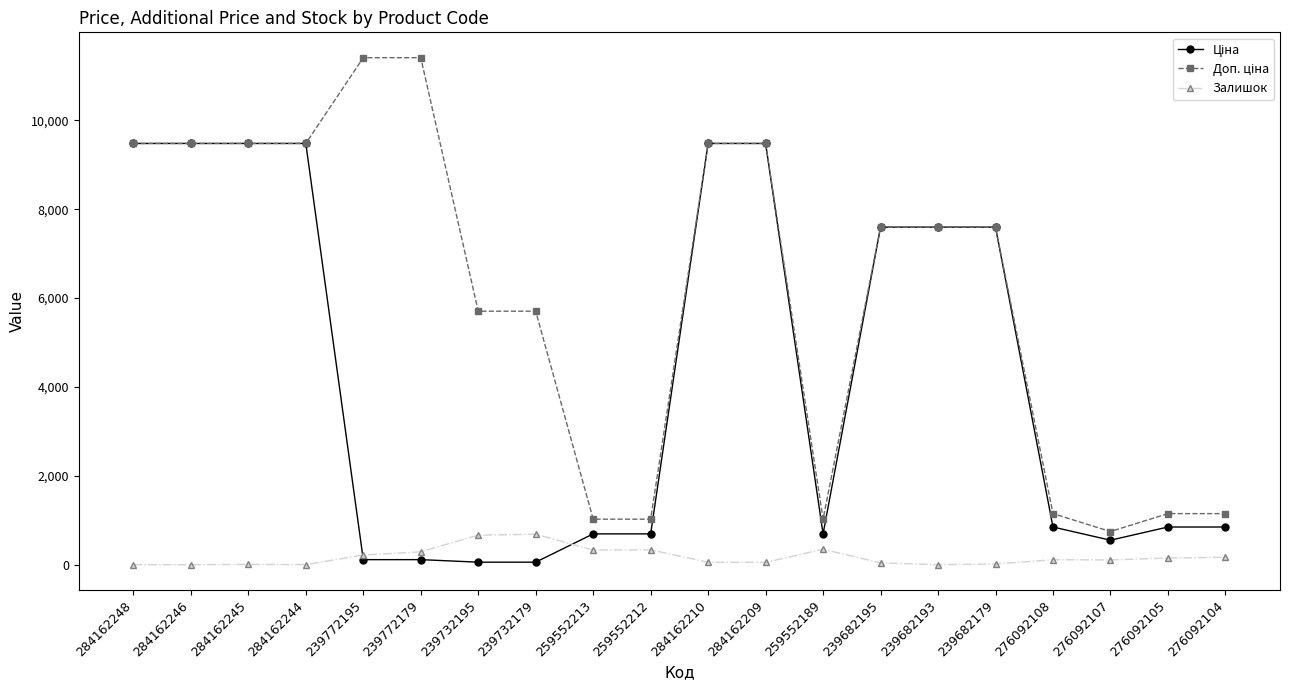

The value of Залишок at 259552213 is 331.0. True or false?

True